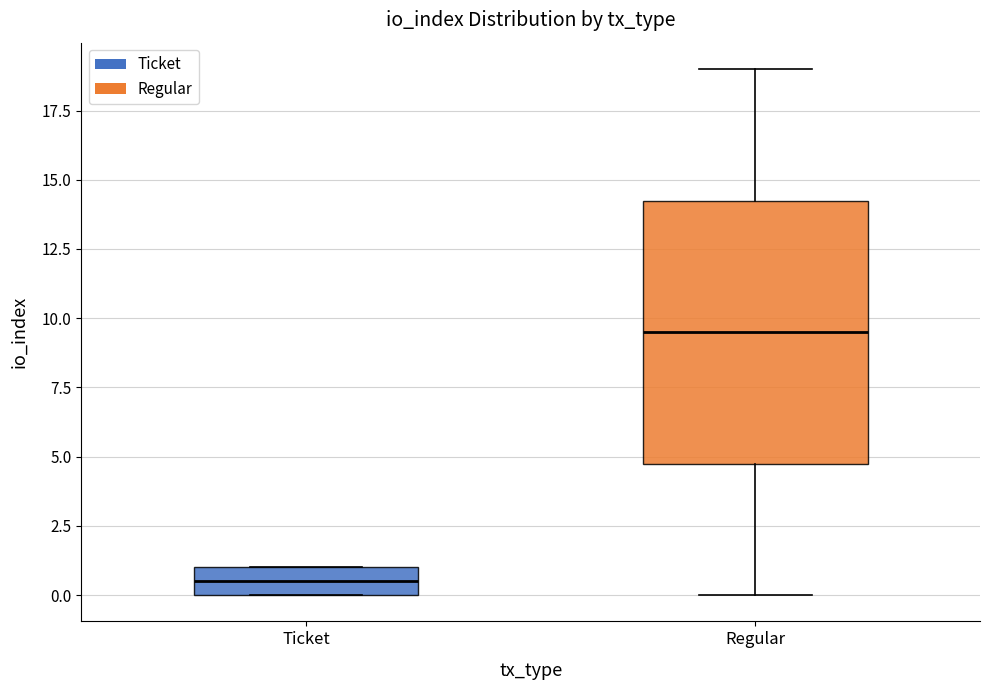

Which box's median line is the lowest?

Ticket